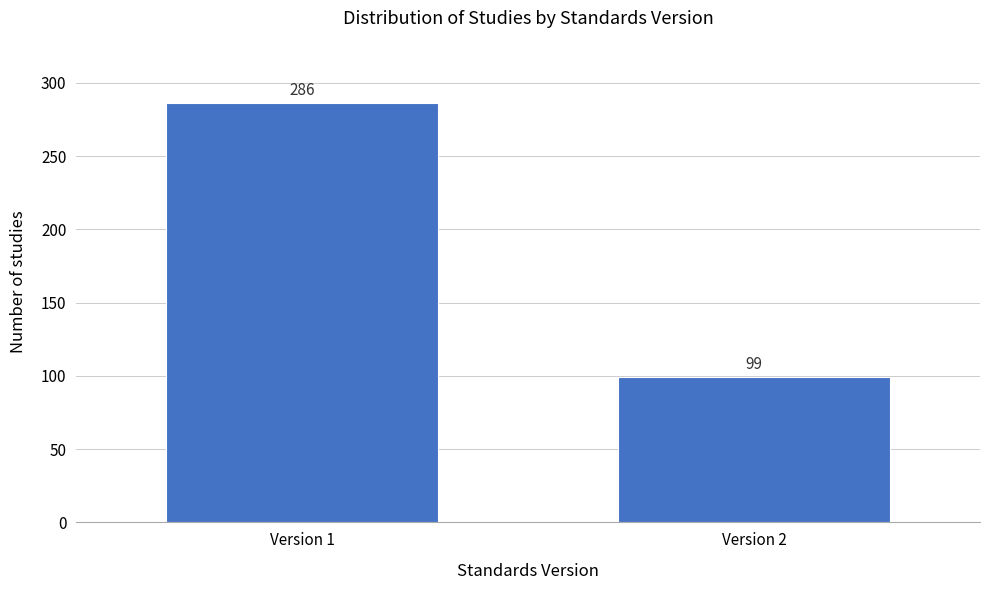

Reading left to right, list all the values displayed in this chart.

Version 1=286	Version 2=99